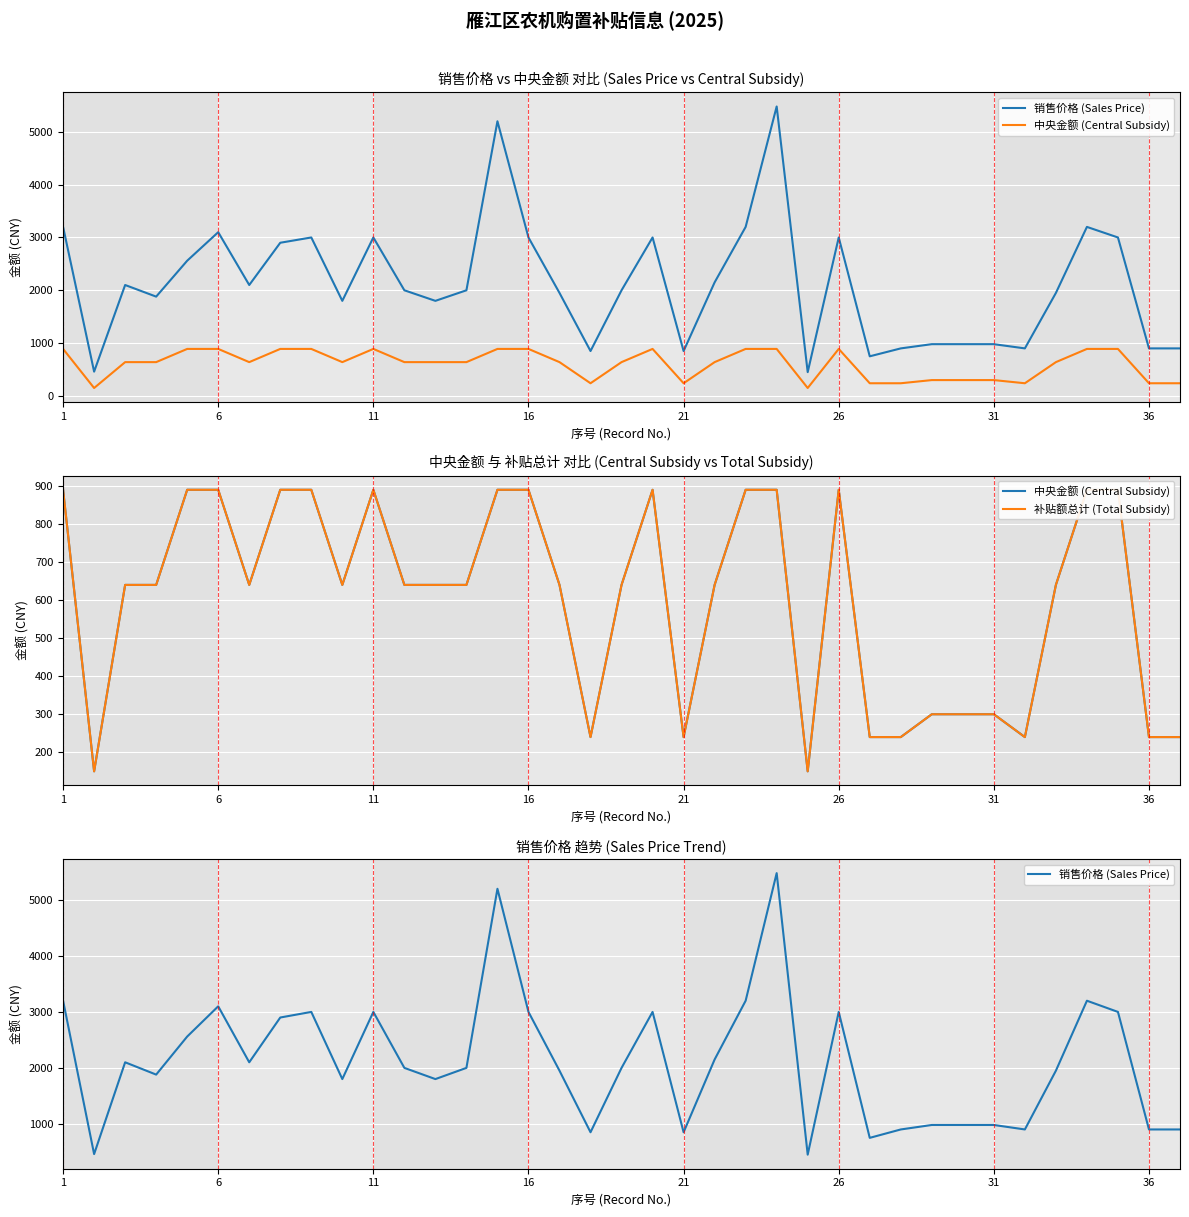

Rank the series at 9 from highest to lowest value.

销售价格 (Sales Price), 中央金额 (Central Subsidy), 补贴额总计 (Total Subsidy)